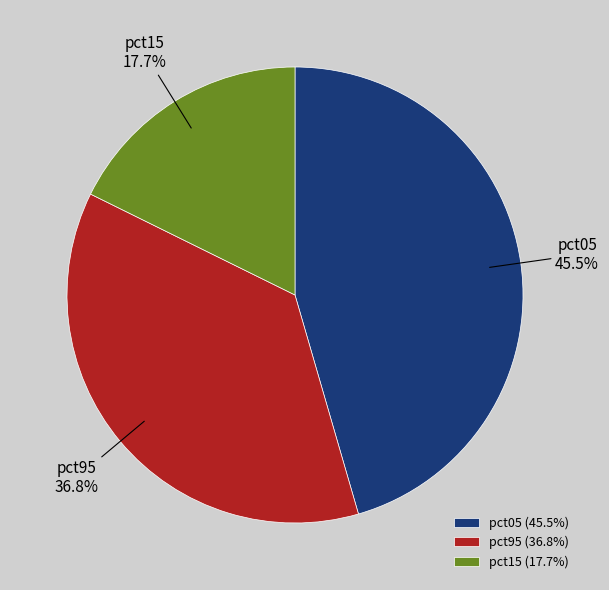

How many segments does this pie chart have?

3